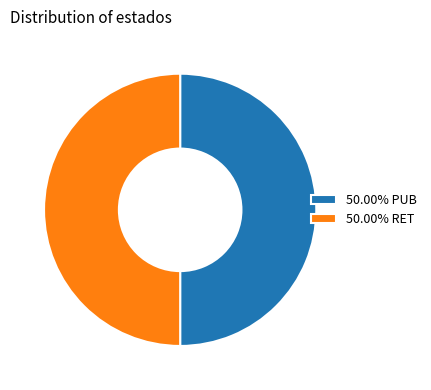

Approximately how many times larger is the value at 50.00% PUB compared to 50.00% RET?

1.0